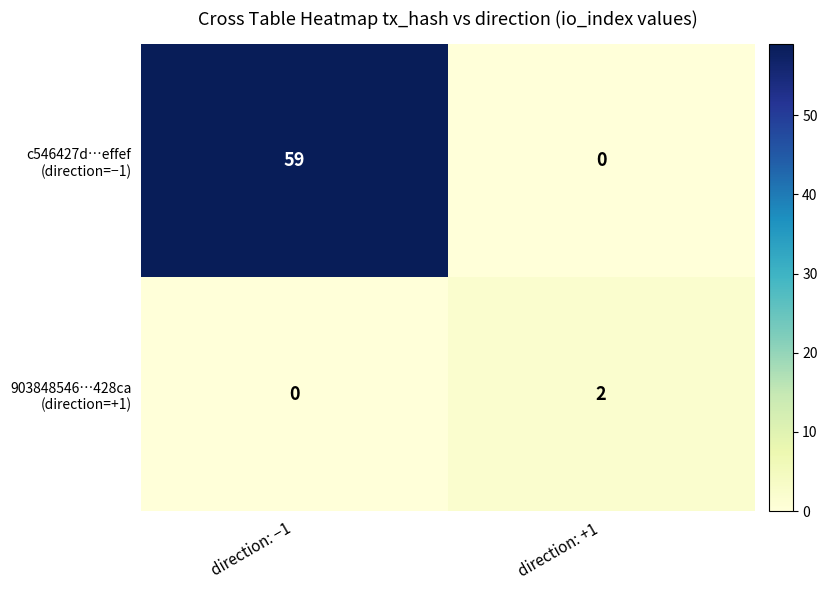

At which category is the sum across all series the highest?

direction: −1